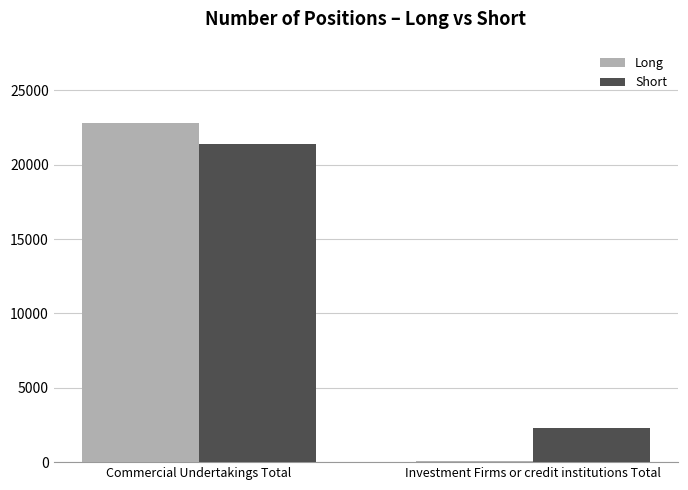

Which category has the highest value in the Short series?

Commercial Undertakings Total